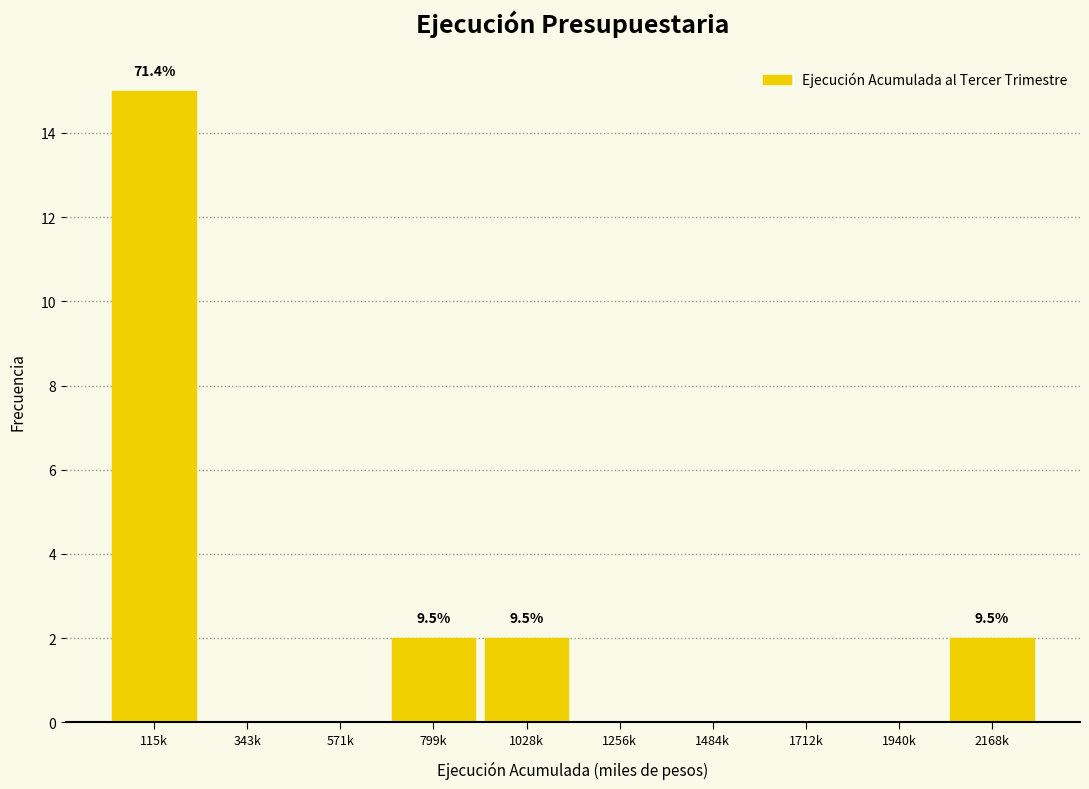

Reading left to right, list all the values displayed in this chart.

115k=15	343k=0	571k=0	799k=2	1028k=2	1256k=0	1484k=0	1712k=0	1940k=0	2168k=2